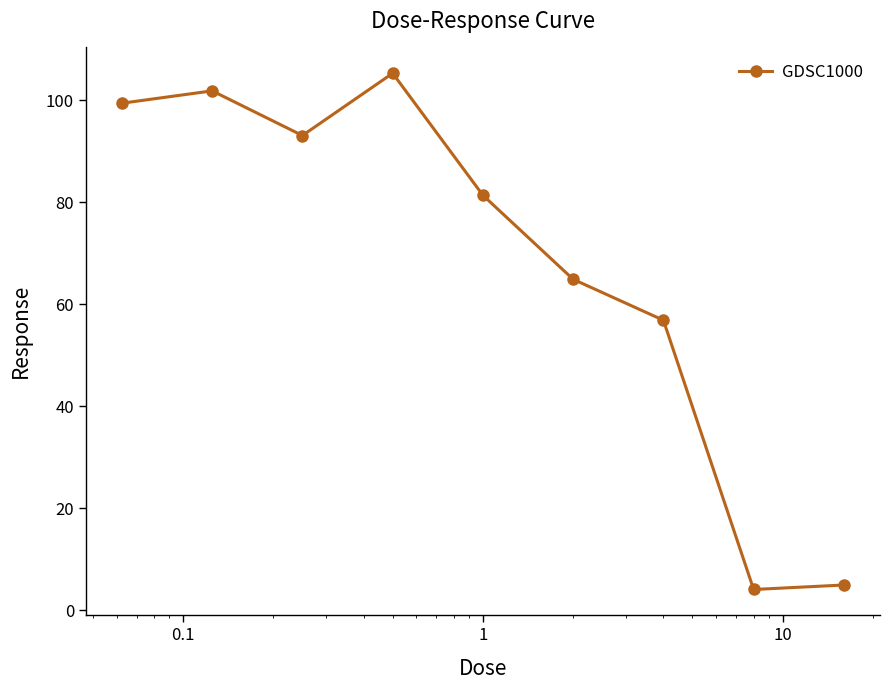

Does the chart display data point markers on the line(s)?

Yes